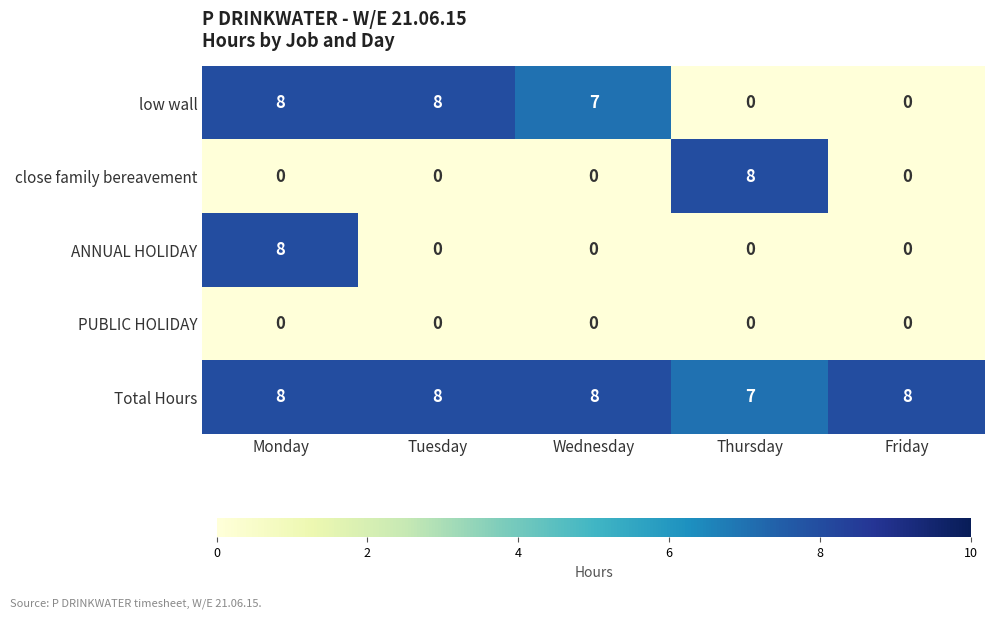

What is the difference between the maximum and minimum values in the ANNUAL HOLIDAY series?

8